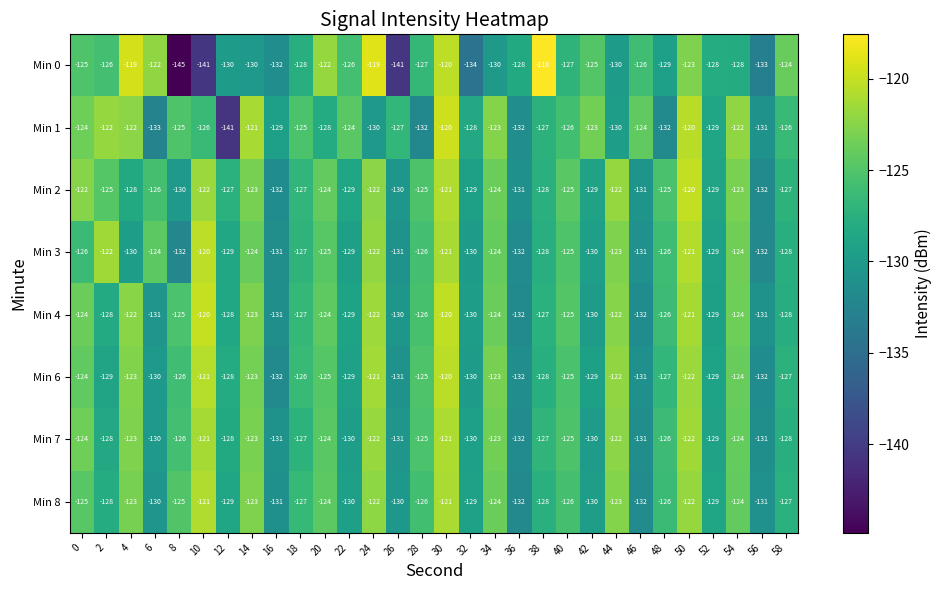

How many data points in Min 2 are less than -126?

15